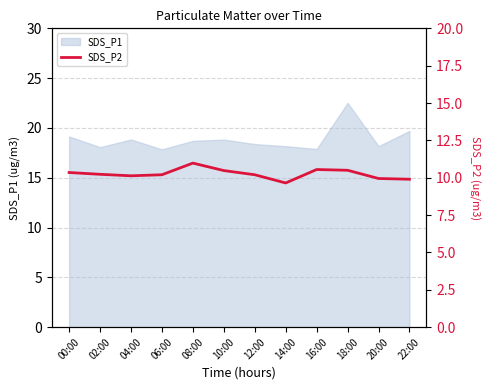

Reading left to right, what are all the values shown in this chart?

00:00=10.3	02:00=10.2	04:00=10.1	06:00=10.2	08:00=11.0	10:00=10.5	12:00=10.2	14:00=9.7	16:00=10.6	18:00=10.5	20:00=9.9	22:00=9.9